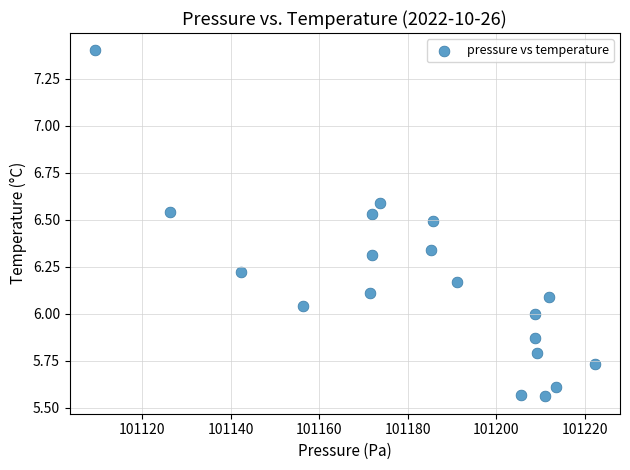

What is the range of Y values (max minus min)?

1.8